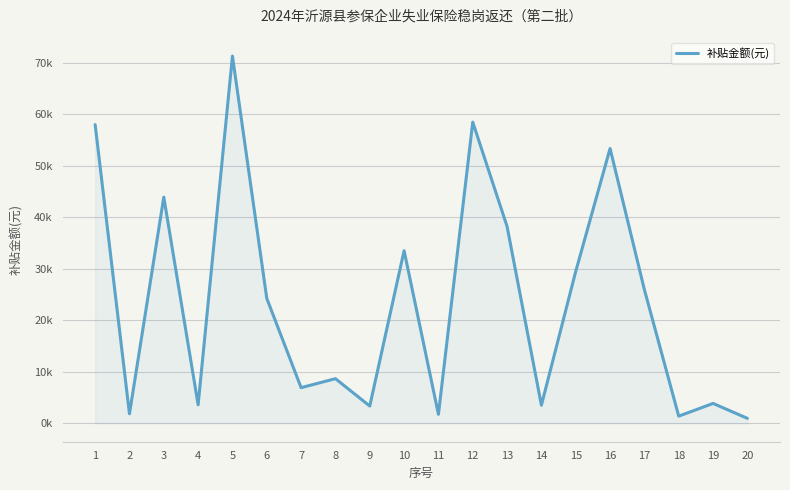

True or false: the data shows 11235.0 at 17.

False